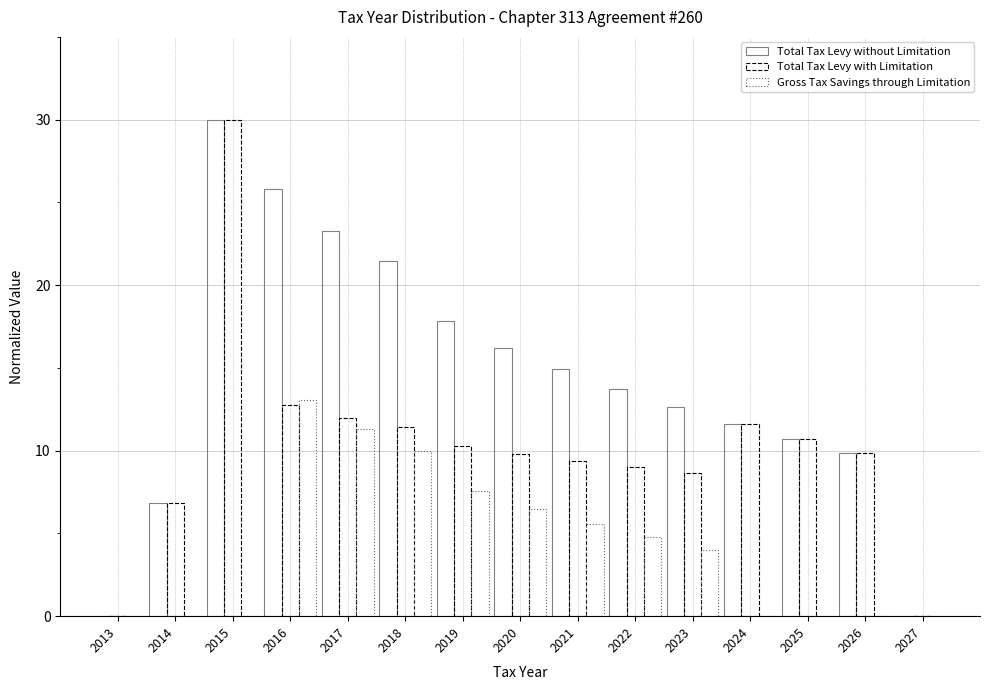

Are the bars horizontal?

No